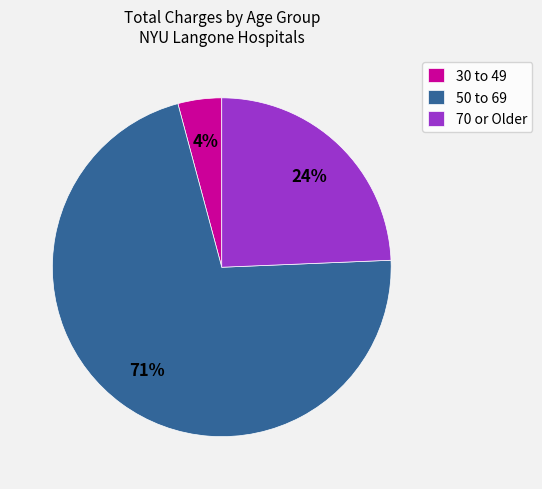

What percentage is the 30 to 49 slice, to the nearest percent?

4%